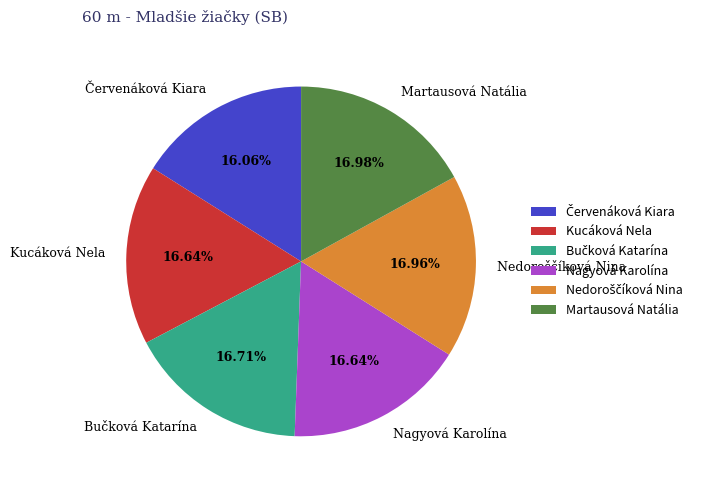

Does Martausová Natália account for over 50% of the chart?

No